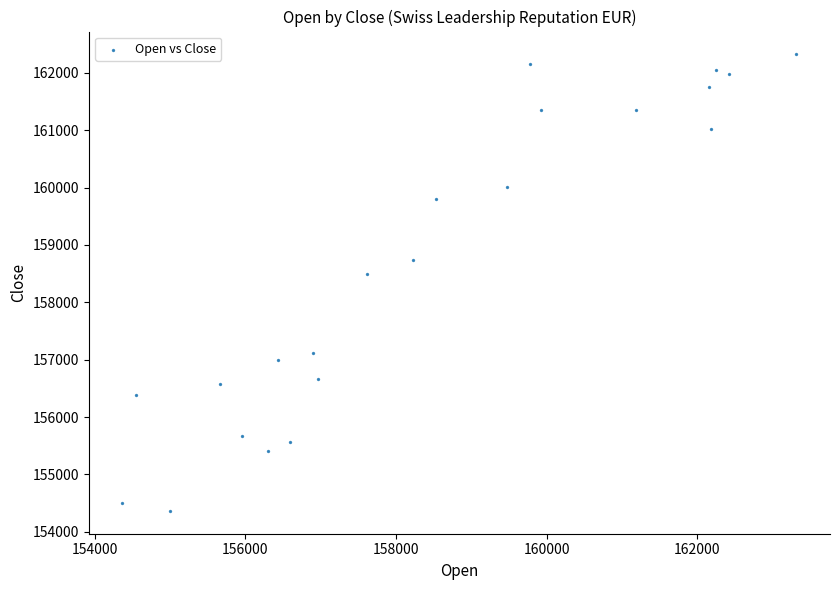

What Y value in the scatter plot is closest to 158343?

158494